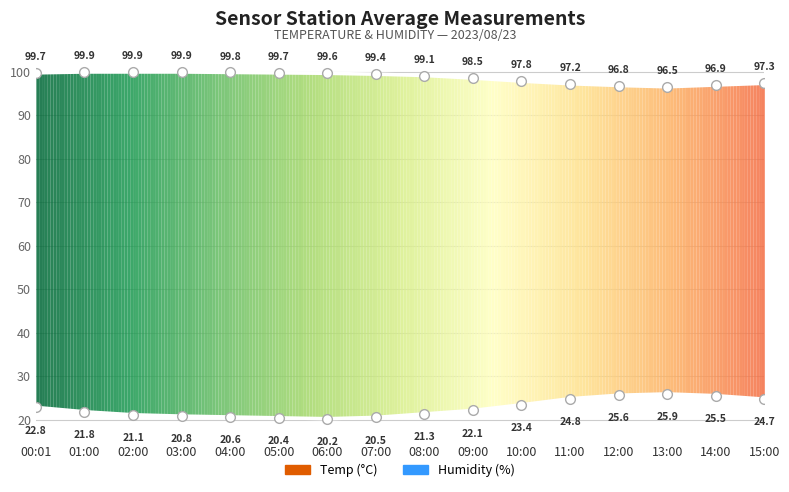

Does the chart have visible grid lines?

Yes